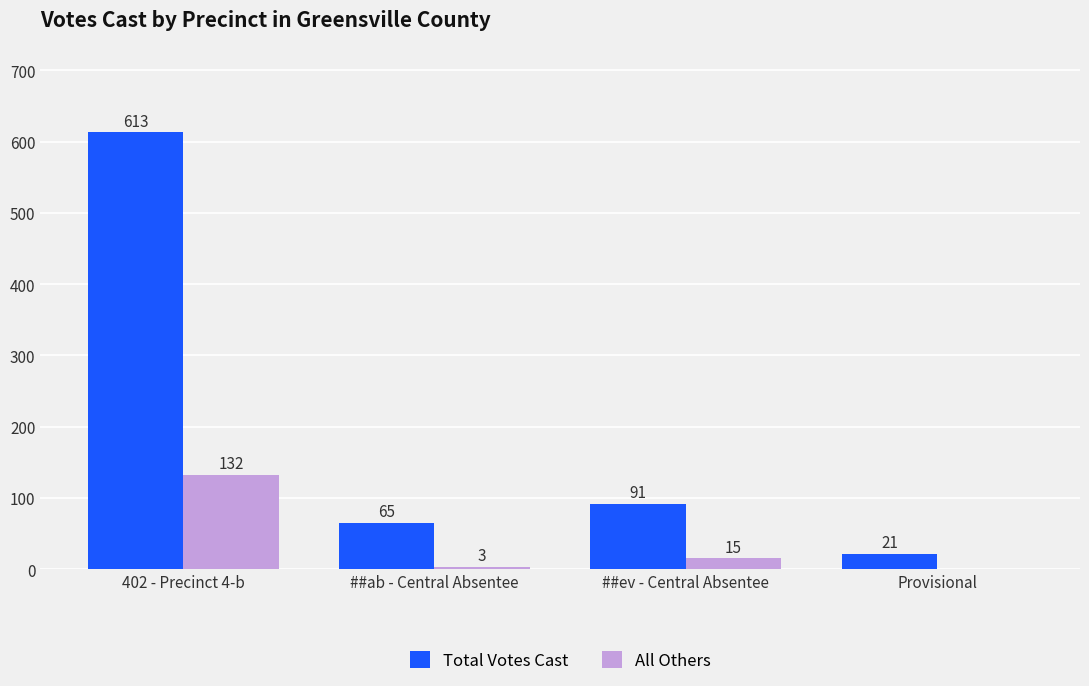

At which label is Total Votes Cast closest to 317?

##ev - Central Absentee